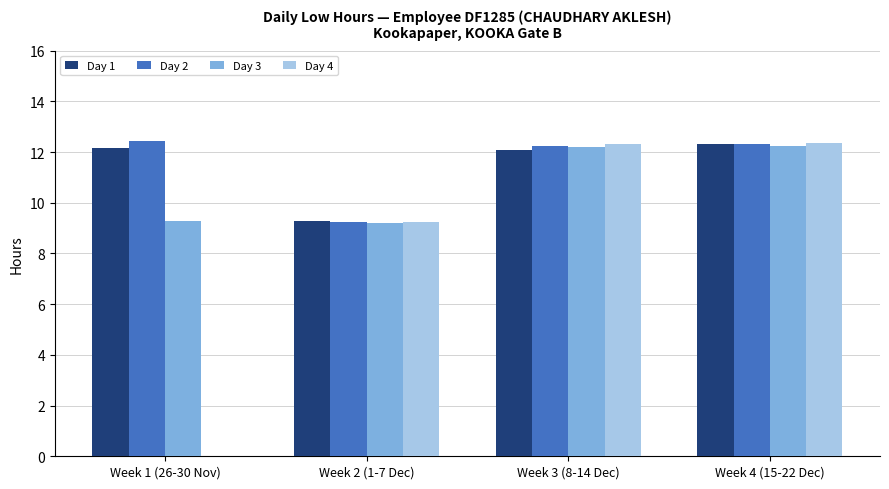

Between Week 1 (26-30 Nov) and Week 3 (8-14 Dec), which series saw the biggest shift?

Day 4